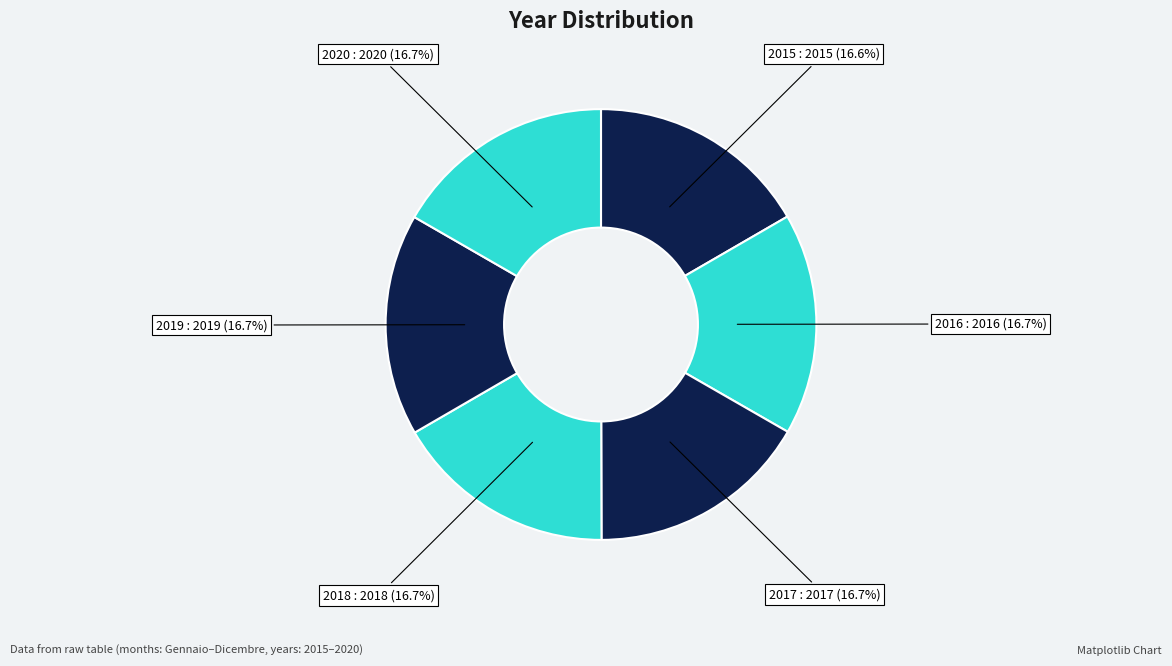

Is it true that 2020 is 25% of the pie?

False